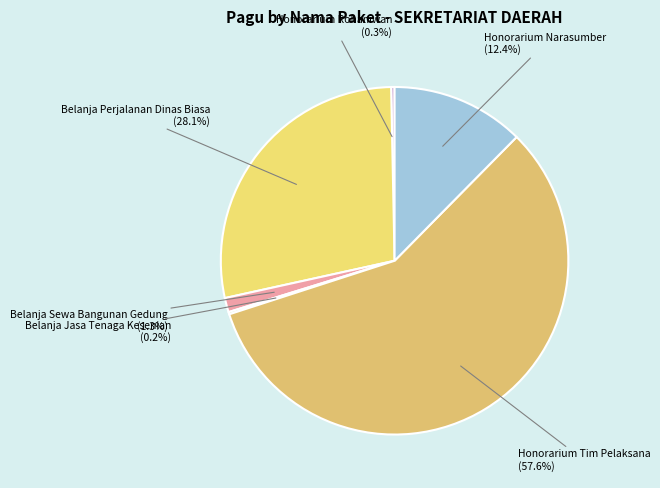

What is the majority slice?

Honorarium Tim Pelaksana